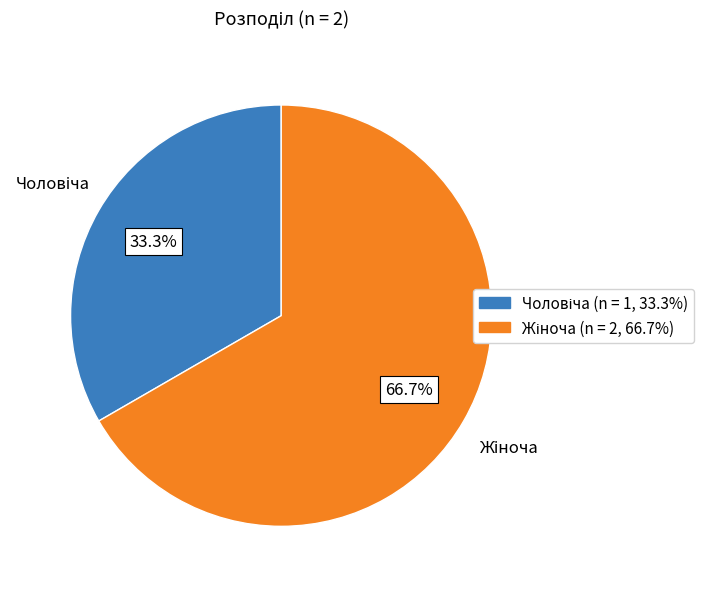

To the nearest percent, what is the average slice percentage?

50%